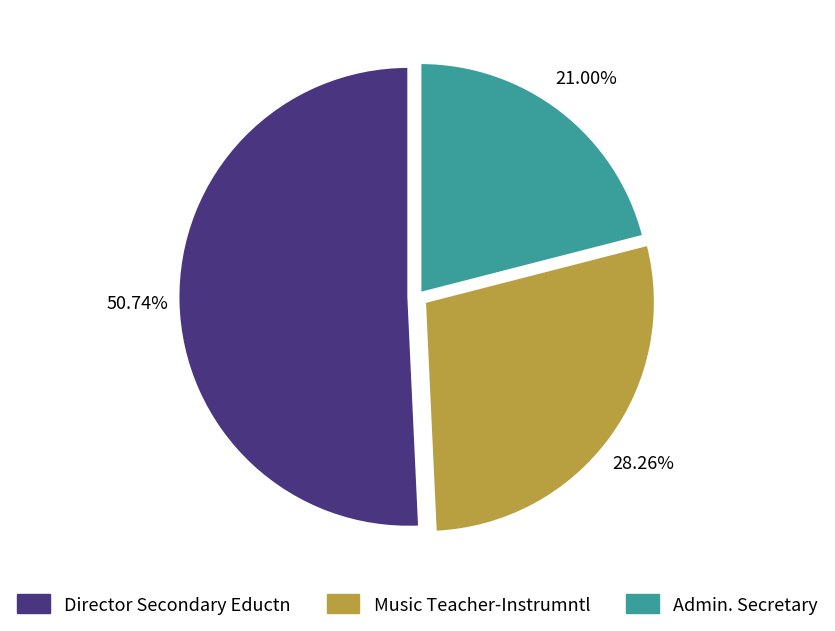

What is the majority slice?

Director Secondary Eductn